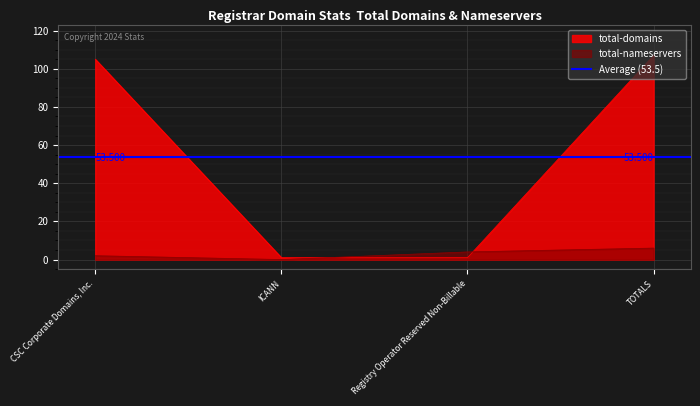

Is it true that total-nameservers equals 2 at TOTALS?

False